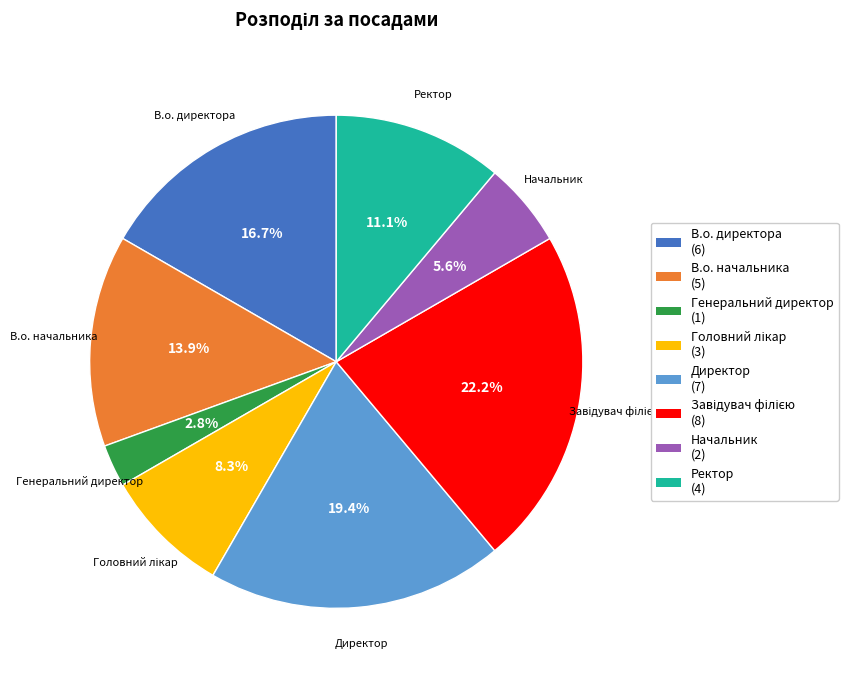

Approximately how many times larger is the value at Генеральний директор compared to Начальник?

0.5